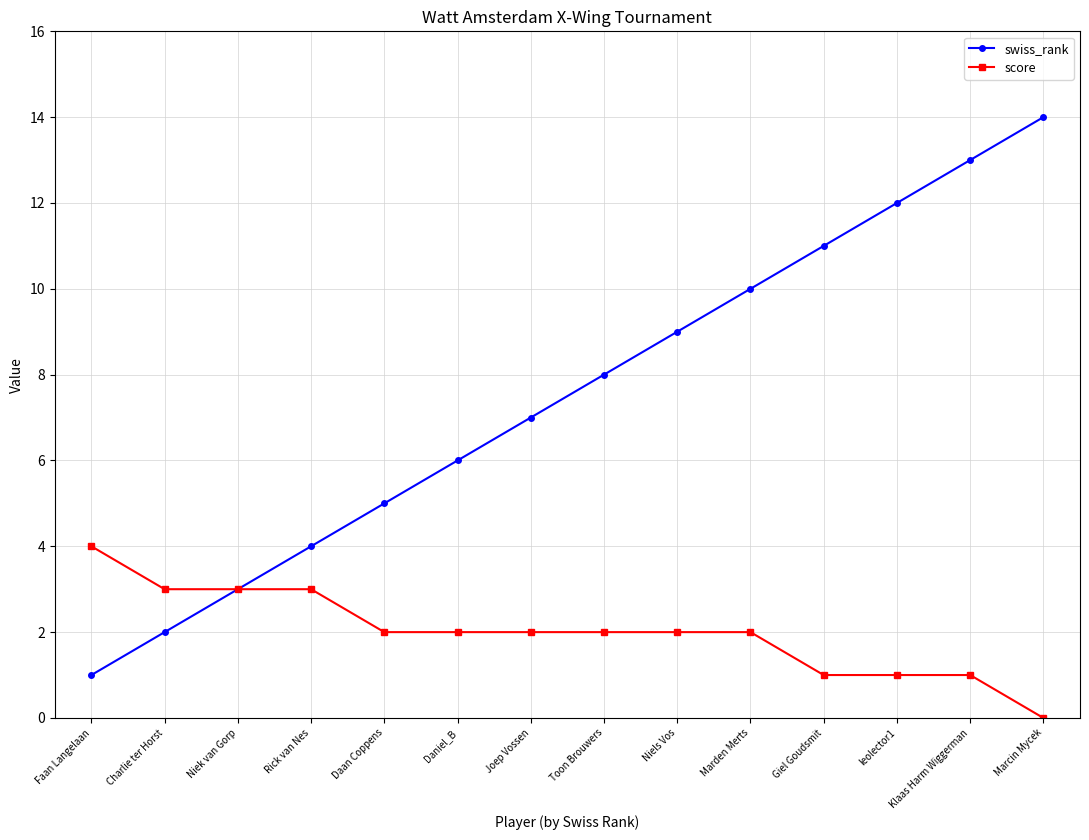

Between Niek van Gorp and Niels Vos, which series saw the biggest shift?

swiss_rank